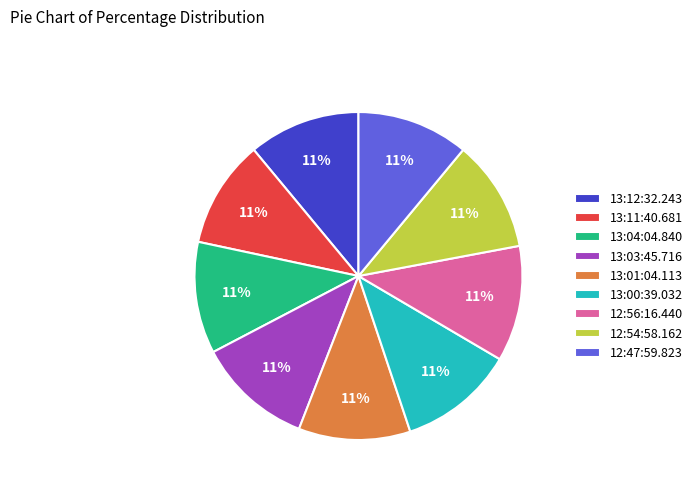

To the nearest percent, what is the combined percentage of 13:03:45.716 and 13:11:40.681?

22%